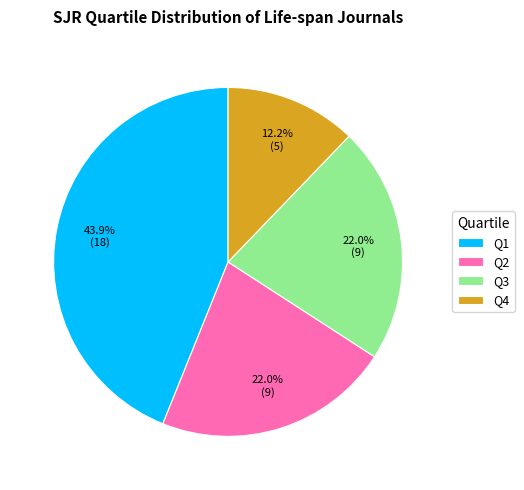

Count the number of slices in the pie.

4